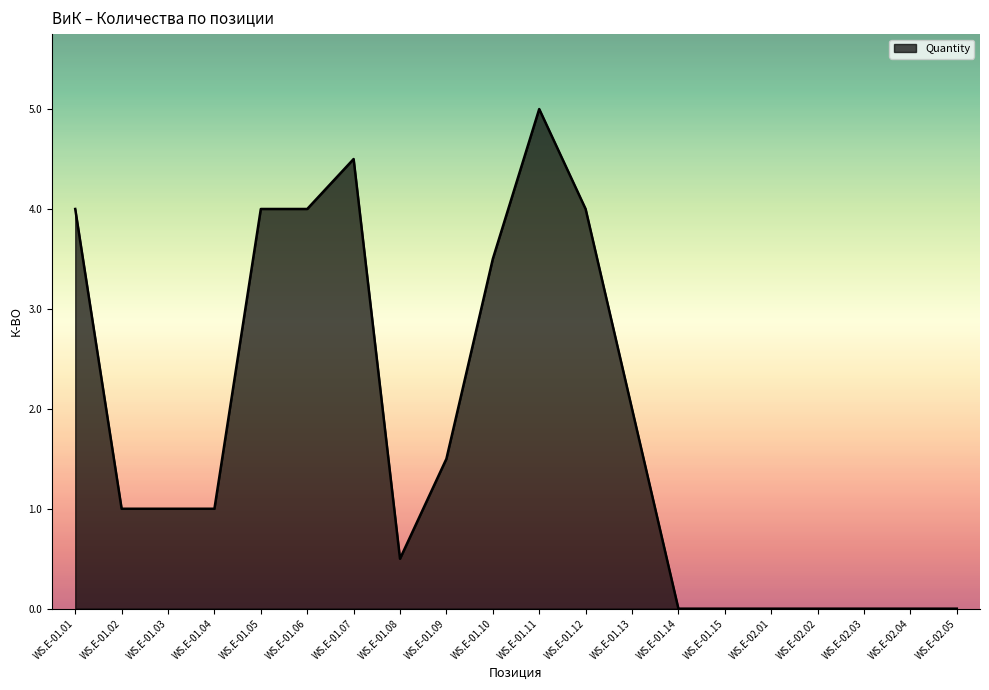

The value at WS.E-02.01 is 0.0. True or false?

True